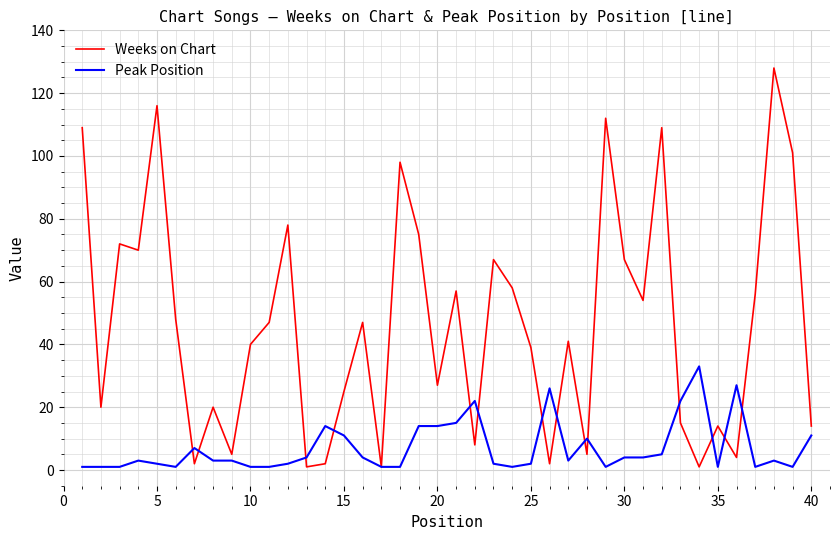

Reading left to right, transcribe all the data shown in this chart.

Weeks on Chart: 109	20	72	70	116	48	2	20	5	40	47	78	1	2	25	47	1	98	75	27	57	8	67	58	39	2	41	5	112	67	54	109	15	1	14	4	56	128	101	14
Peak Position: 1	1	1	3	2	1	7	3	3	1	1	2	4	14	11	4	1	1	14	14	15	22	2	1	2	26	3	10	1	4	4	5	22	33	1	27	1	3	1	11